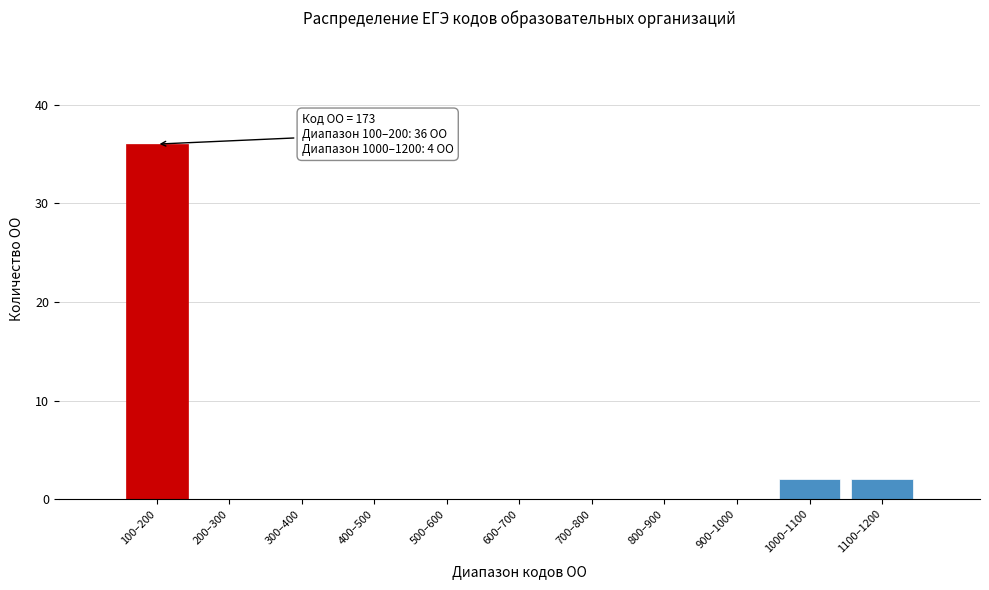

Reading right to left, what are all the values shown in this chart?

1100–1200=2	1000–1100=2	900–1000=0	800–900=0	700–800=0	600–700=0	500–600=0	400–500=0	300–400=0	200–300=0	100–200=36